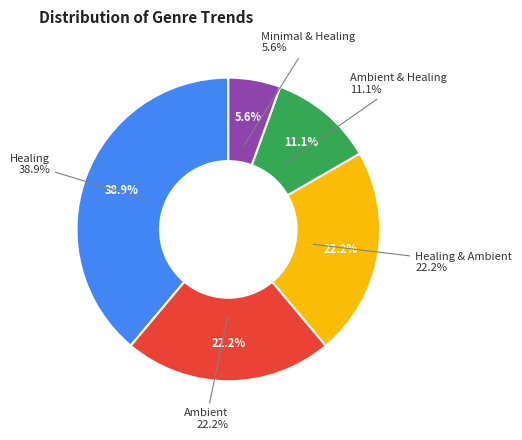

What is the change in value from Ambient to Ambient & Healing?

-2